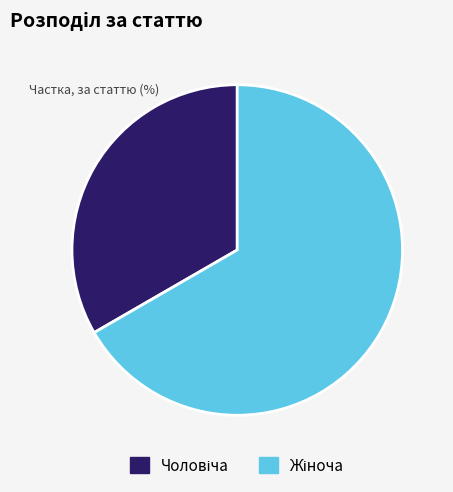

Count the number of slices in the pie.

2